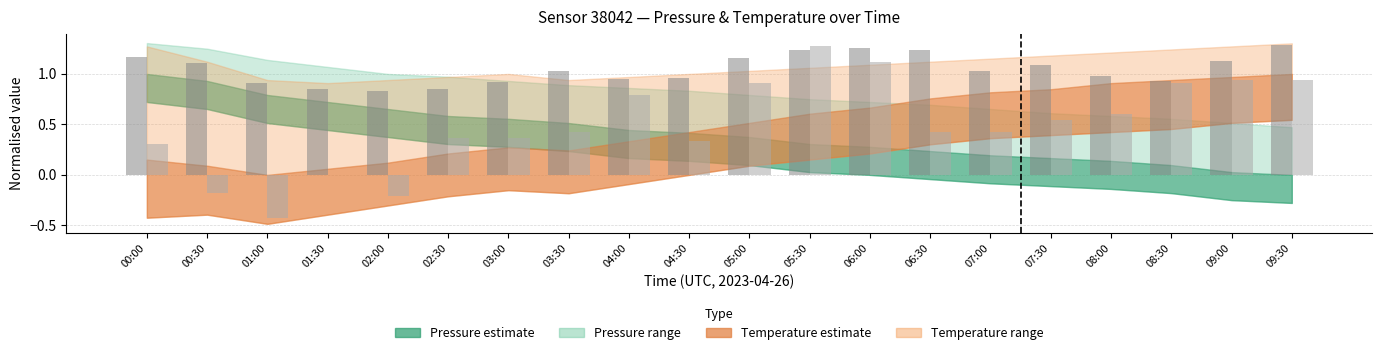

At which category is the sum across all series the highest?

05:30